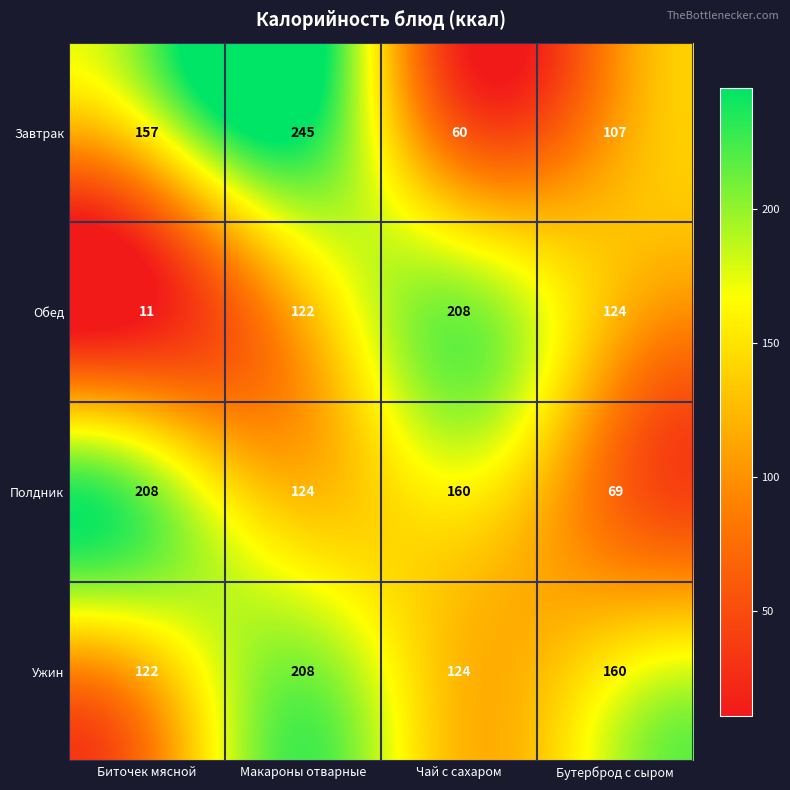

What is the total value across all series at Бутерброд с сыром?

460